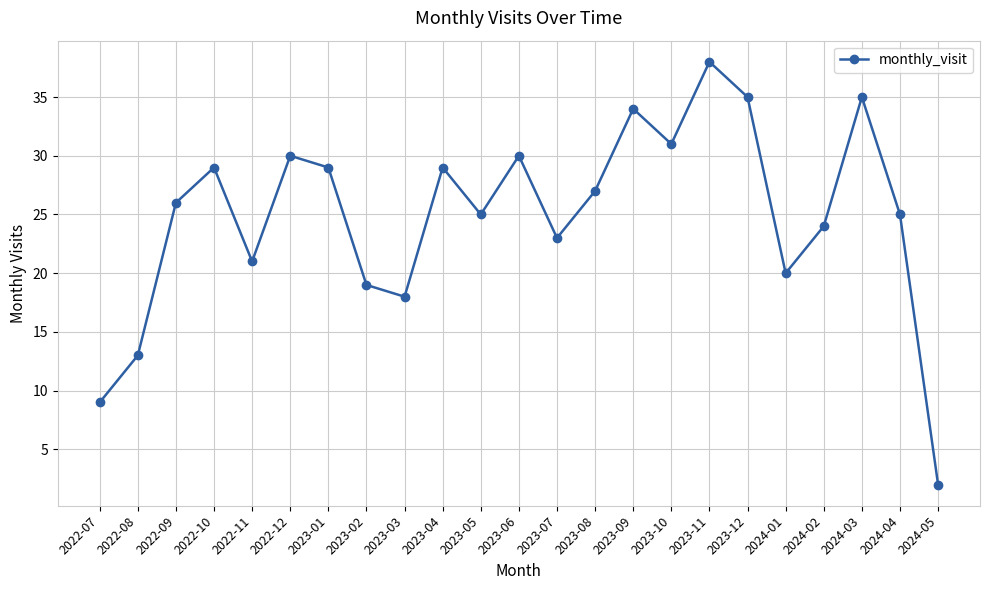

What is the greatest value displayed?

38